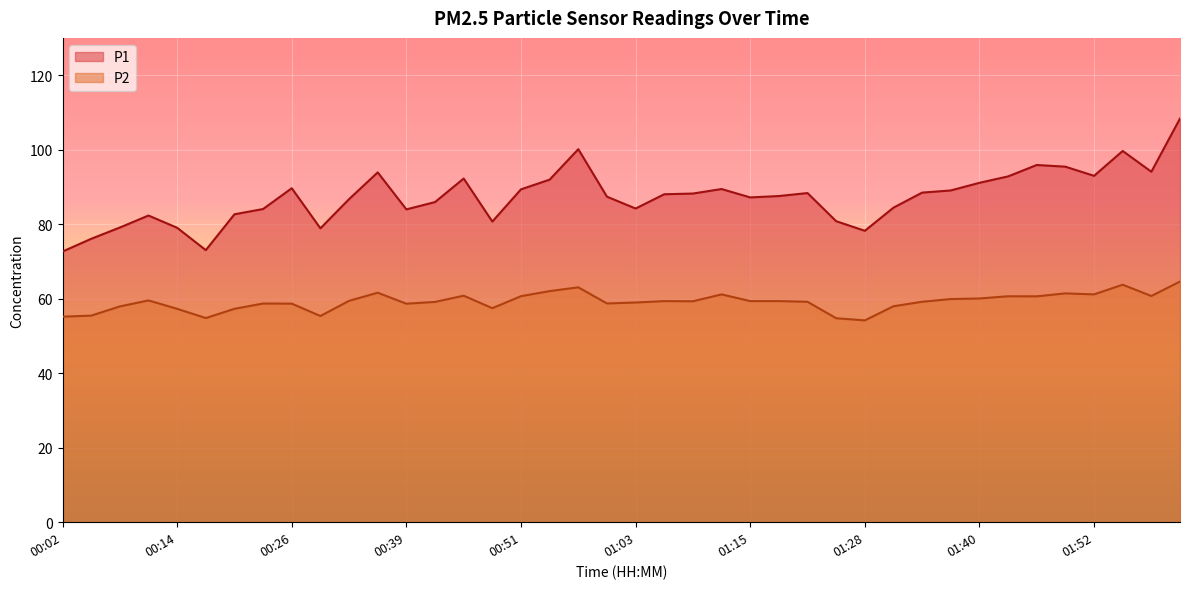

Which series has the widest spread of values?

P1